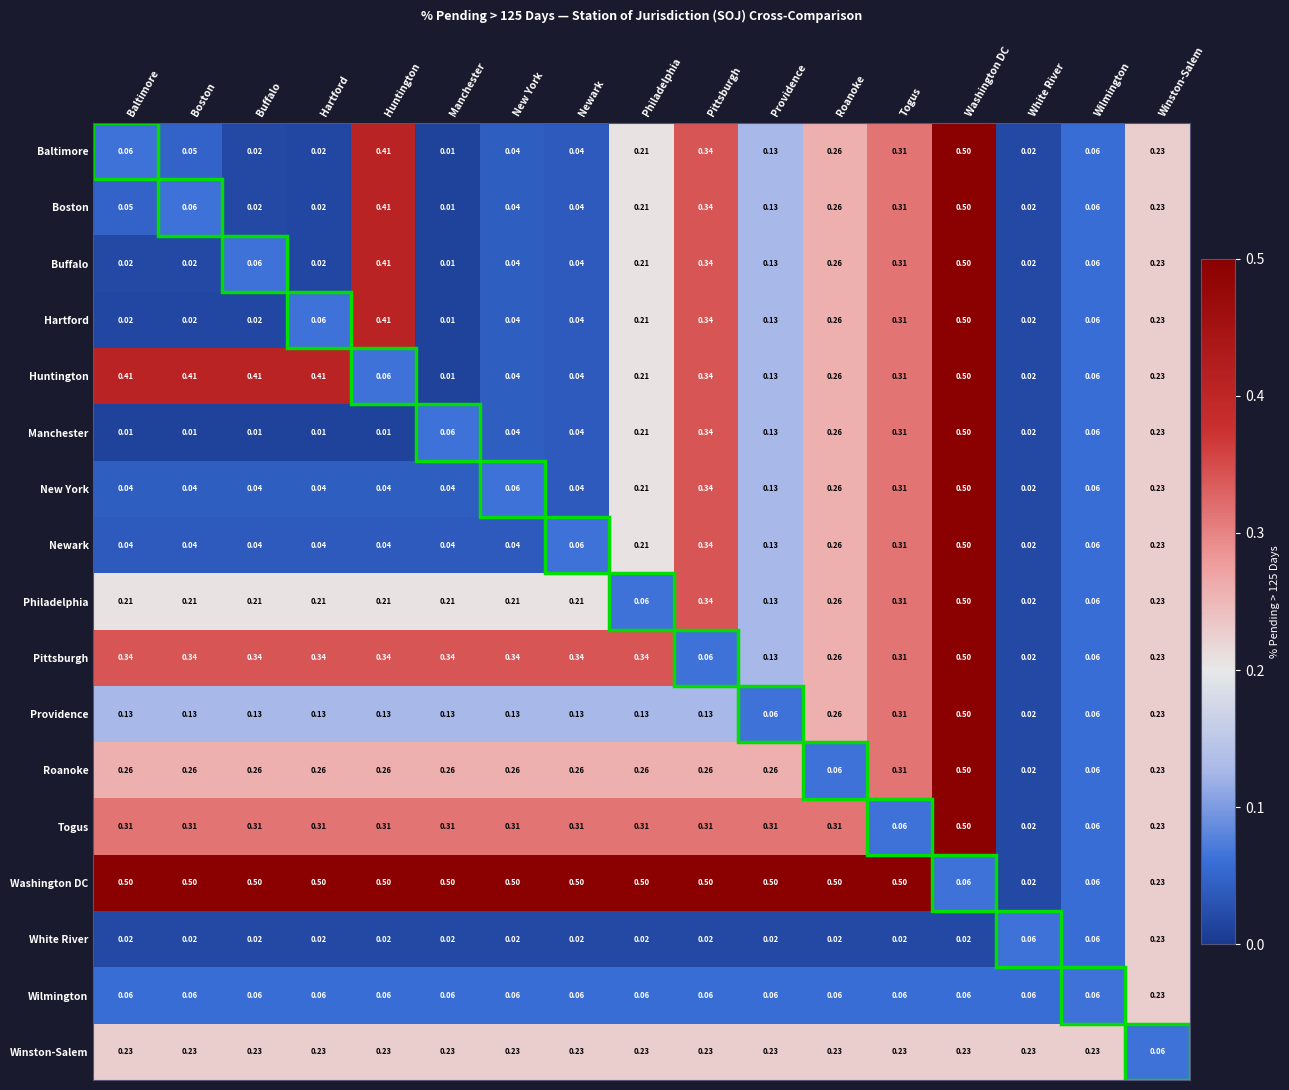

At which label does Togus reach its peak?

Washington DC